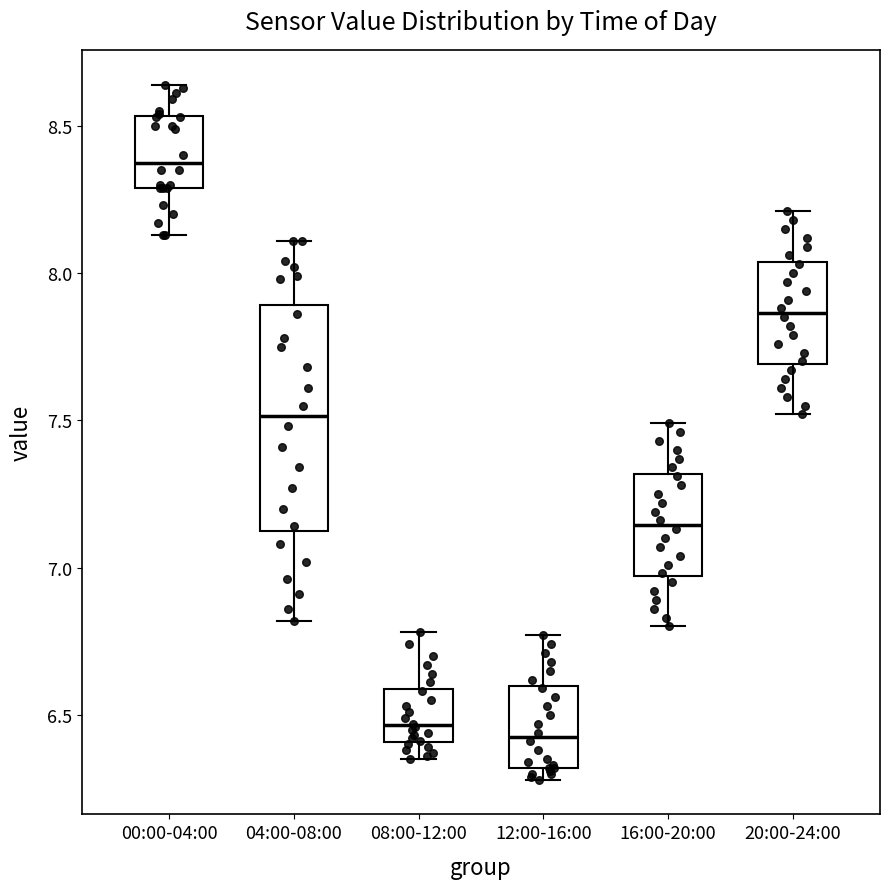

Comparing the boxes themselves (not the whiskers), which one is the tallest?

04:00-08:00